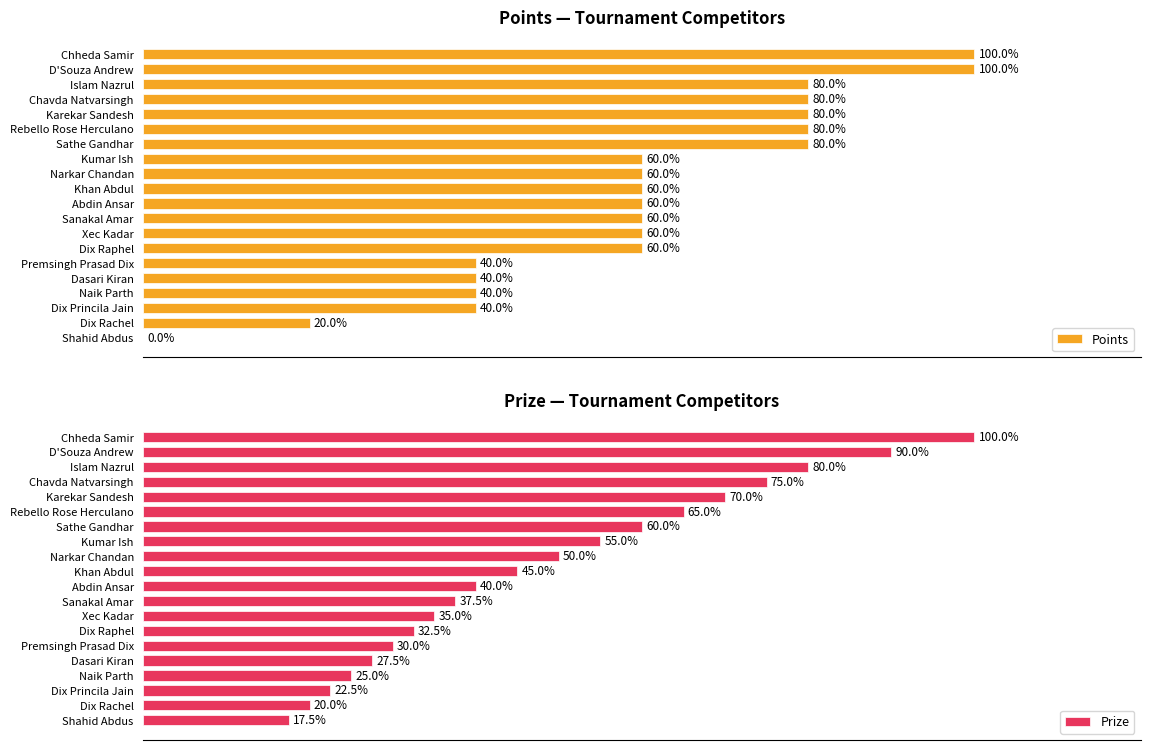

Which category has the highest value in the Prize series?

Chheda Samir